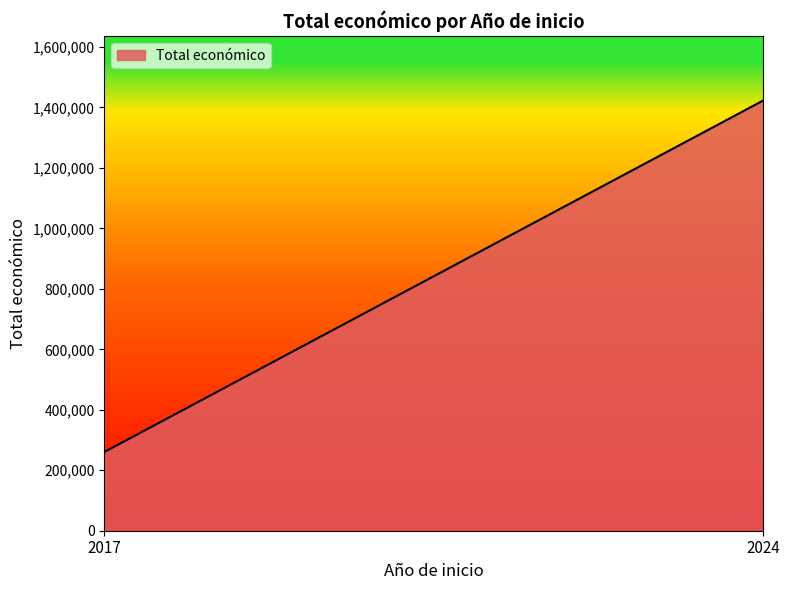

The value at 2024 is 84730. True or false?

False